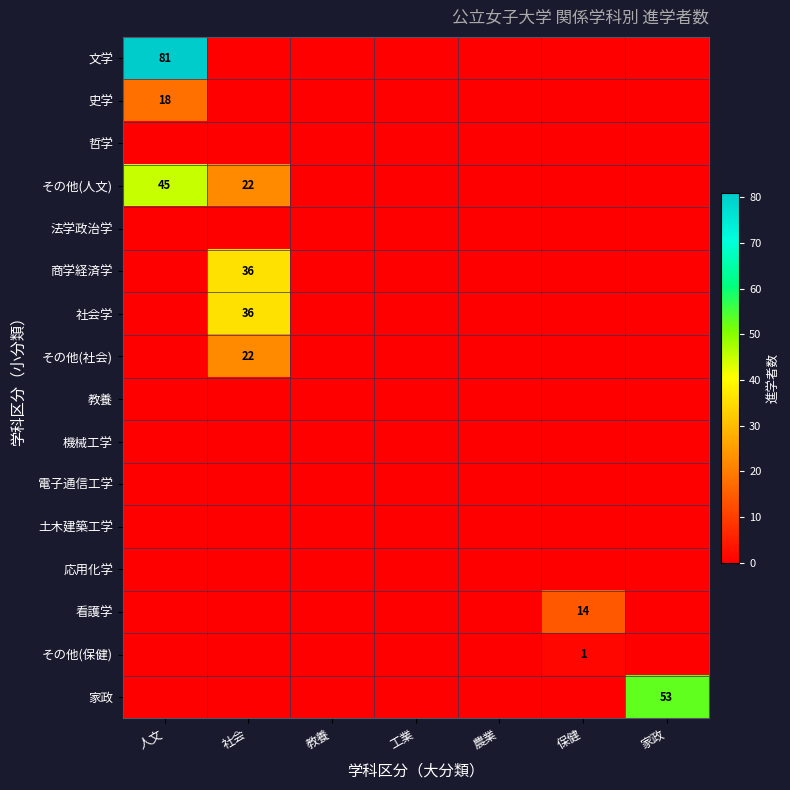

At how many categories does at least one series exceed 13?

4